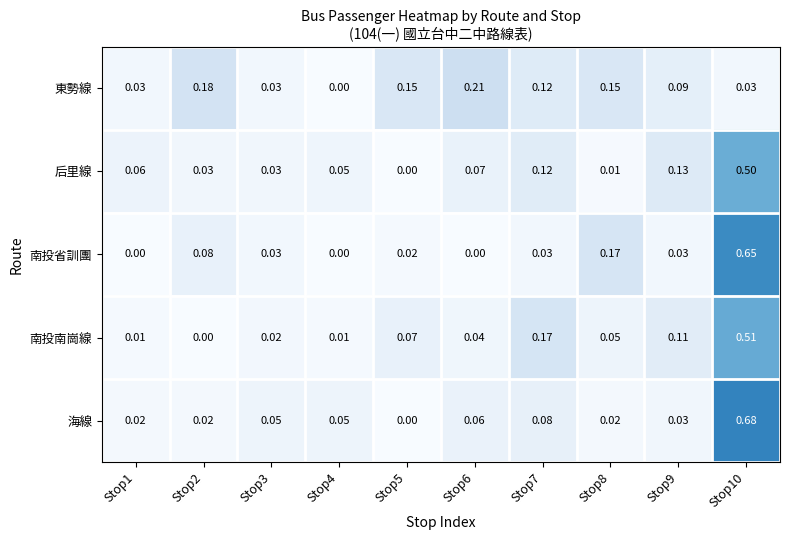

How many data points in 南投南崗線 are above 0?

9